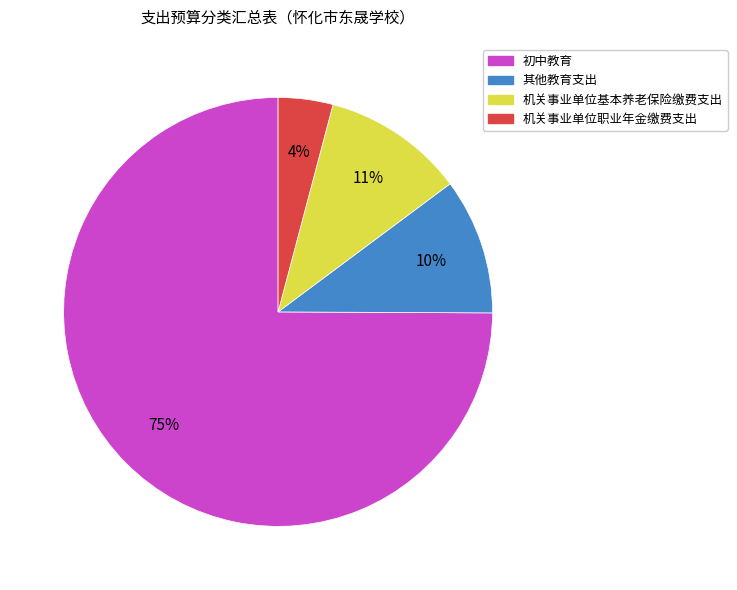

To the nearest percent, what is the combined percentage of 机关事业单位职业年金缴费支出 and 其他教育支出?

14%